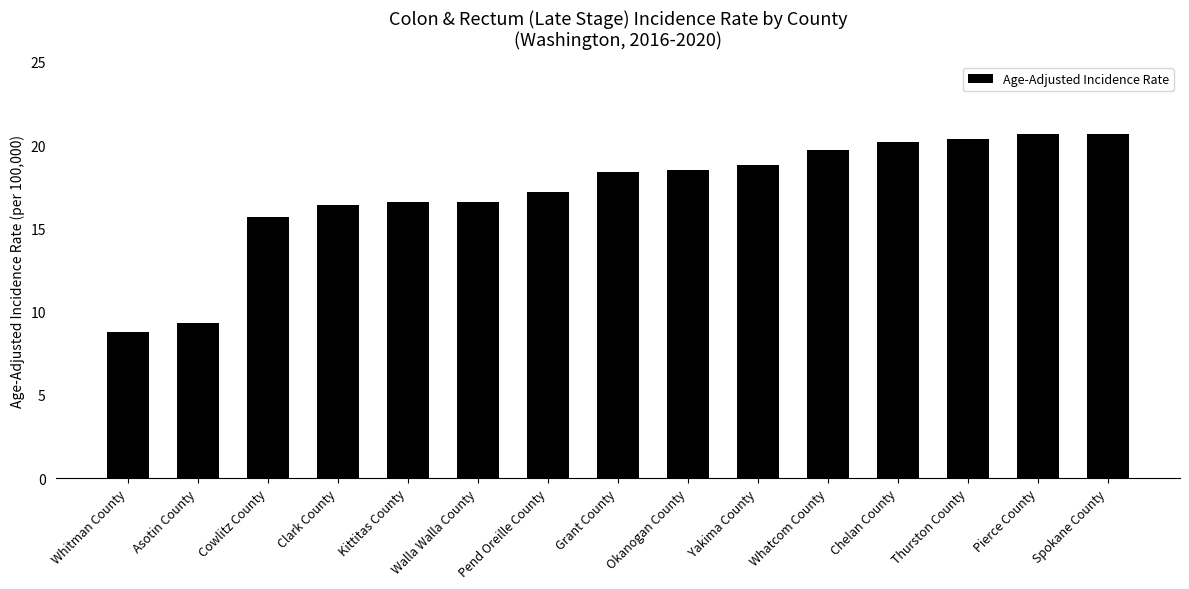

Reading left to right, transcribe all the data shown in this chart.

8.8	9.3	15.7	16.4	16.6	16.6	17.2	18.4	18.5	18.8	19.7	20.2	20.4	20.7	20.7